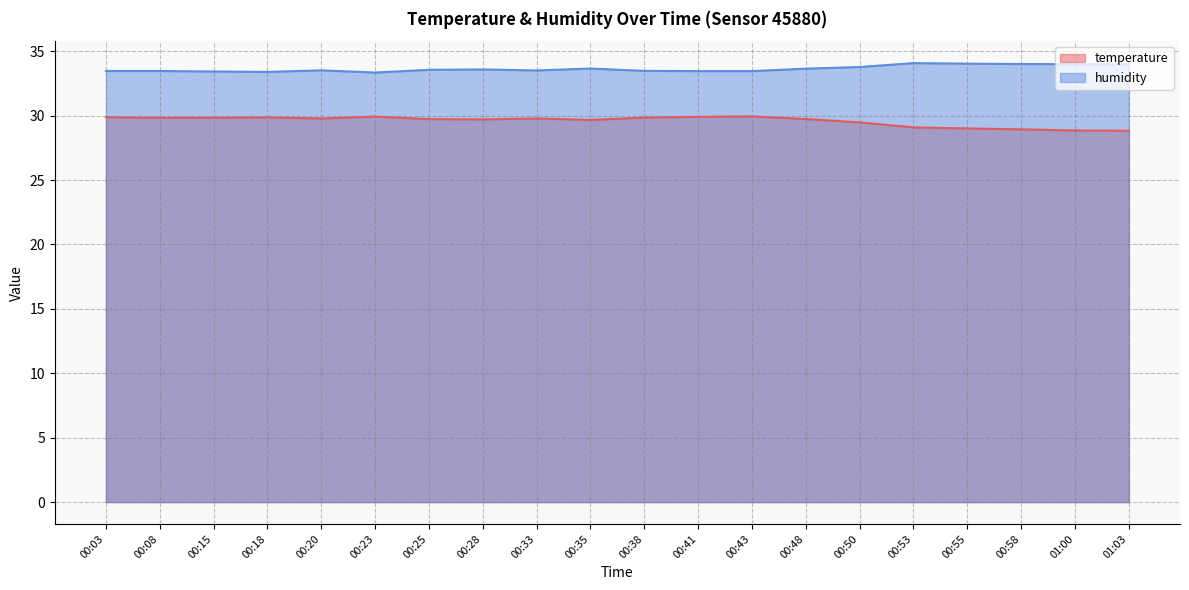

Which series has the largest total across all categories?

humidity